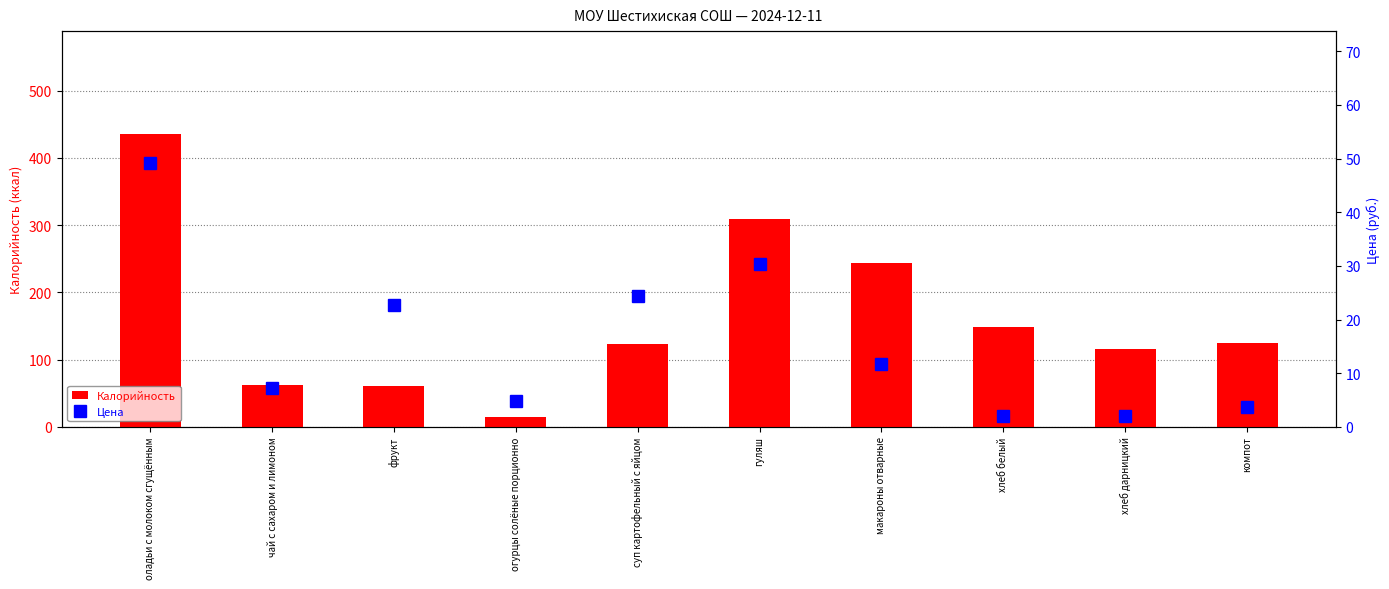

Rank the series by their average value, from highest to lowest.

Калорийность, Цена